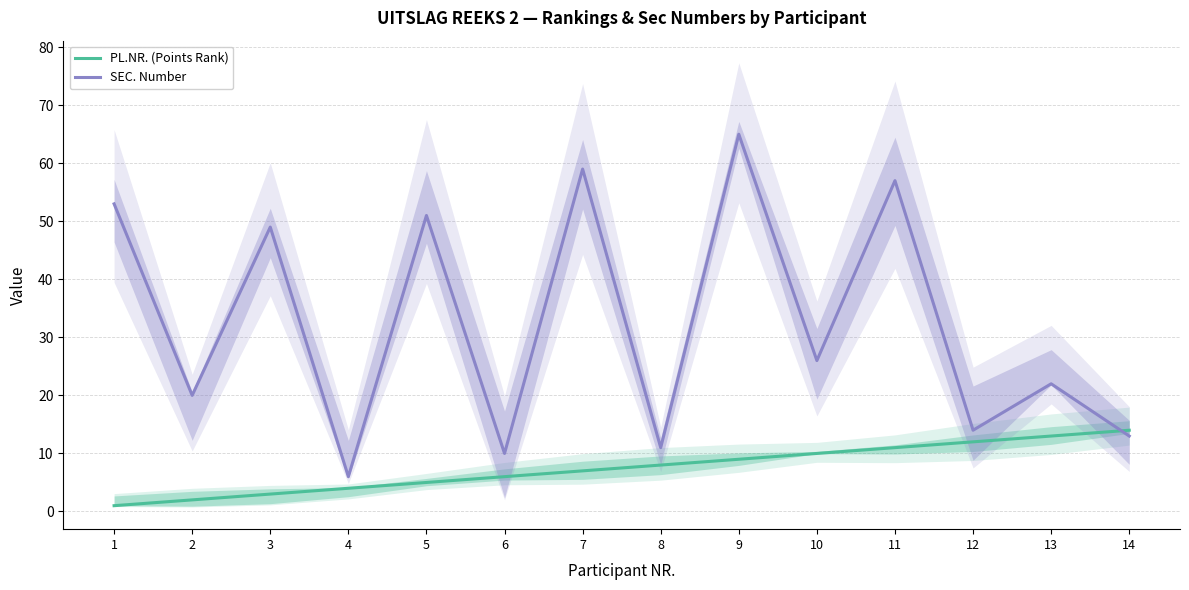

The value of SEC. Number at 8 is 11. True or false?

True